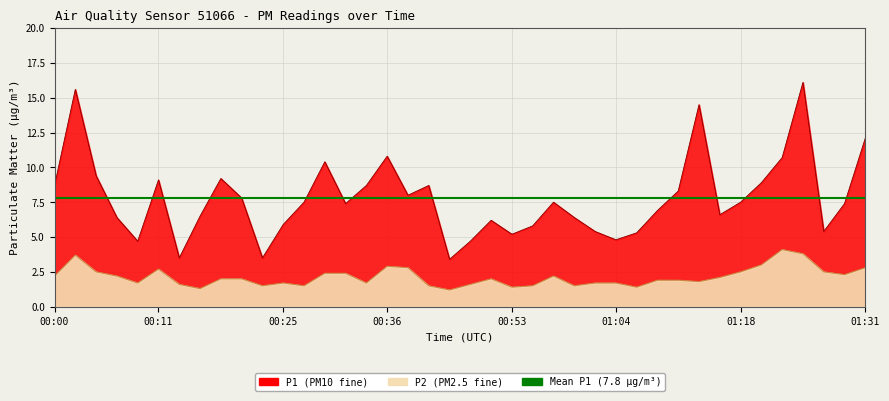

At which category does P2 reach its first local peak?

00:02